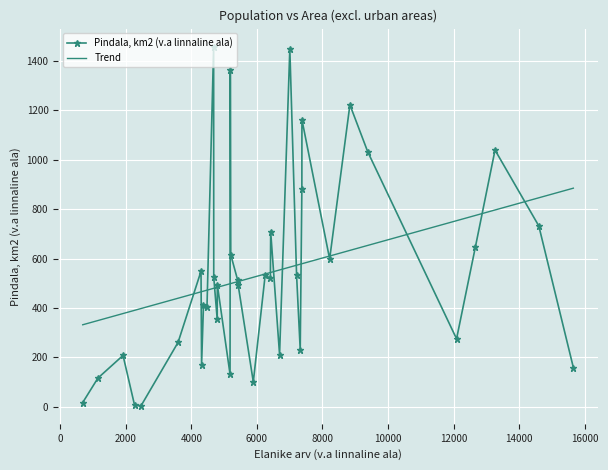

Rank the categories by value from highest to lowest.

4682, 7005, 5190, 8837, 7374, 13262, 9381, 7372, 14597, 6421, 12661, 5204, 8219, 4297, 6253, 7211, 4685, 6412, 5416, 4794, 5430, 4372, 4479, 4791, 12089, 3597, 7322, 6692, 1919, 4314, 15650, 5182, 1153, 5891, 690, 2269, 2467